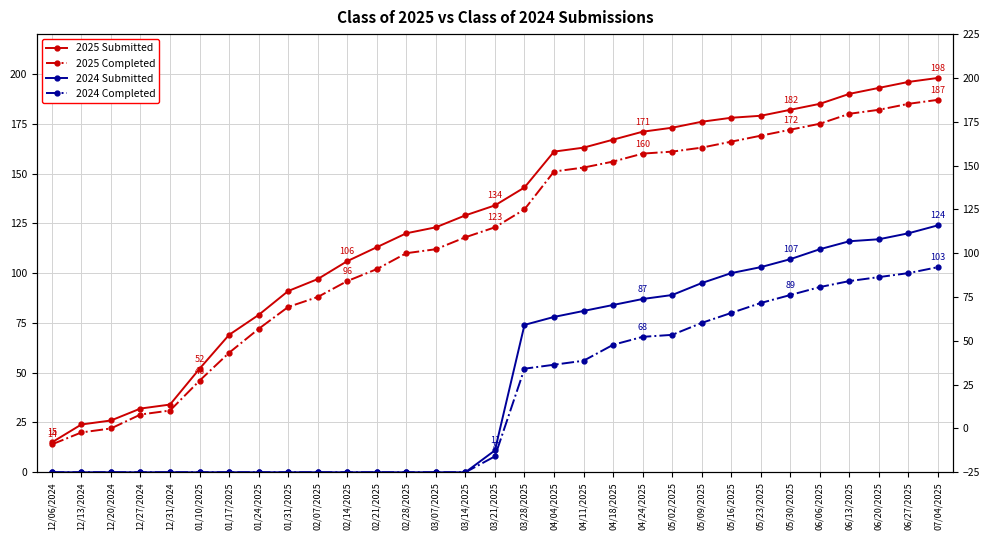

What is the label of the 4th point from the right?

06/13/2025